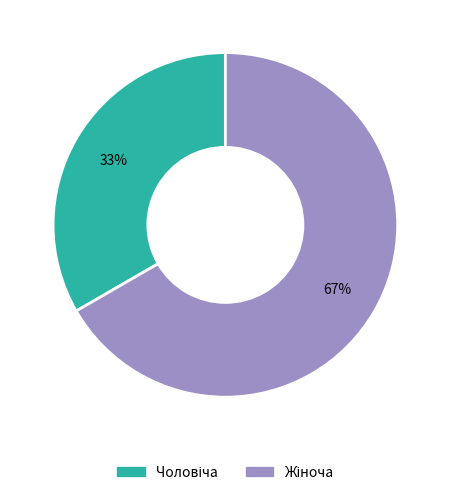

To the nearest percent, what is the average slice percentage?

50%